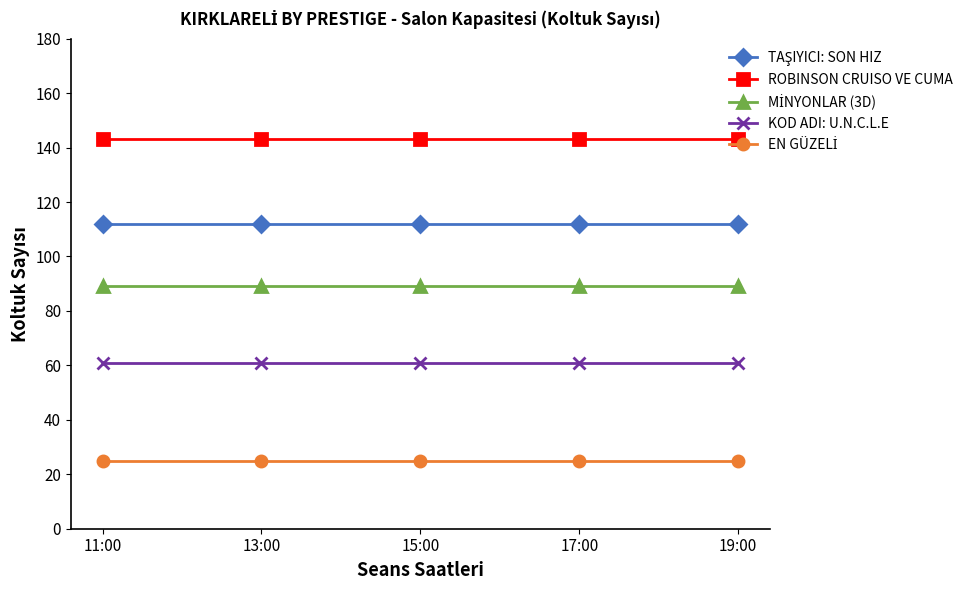

What is the difference between the highest and lowest values at 15:00?

118